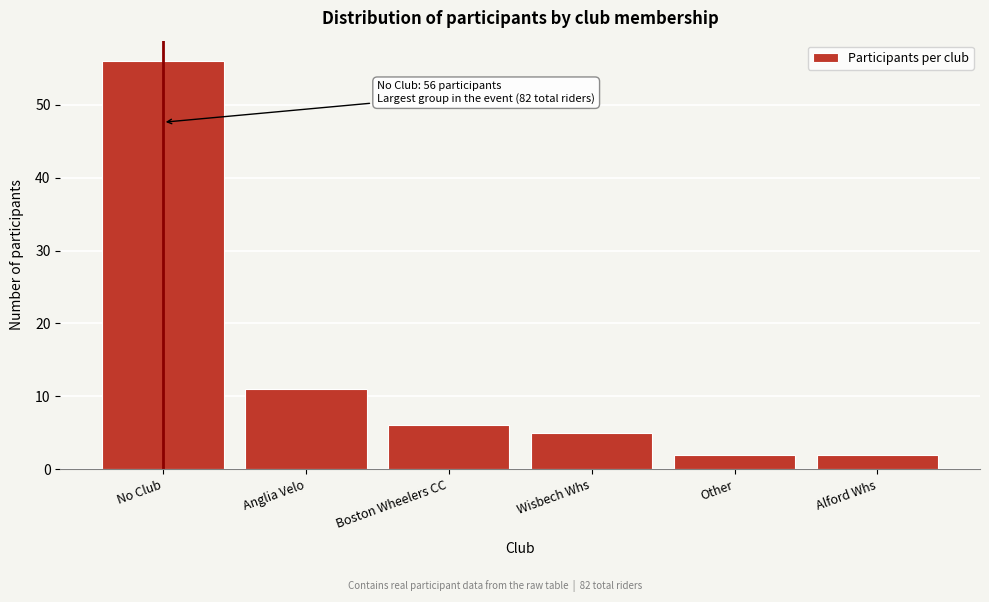

Reading left to right, list all the values displayed in this chart.

No Club=56	Anglia Velo=11	Boston Wheelers CC=6	Wisbech Whs=5	Other=2	Alford Whs=2